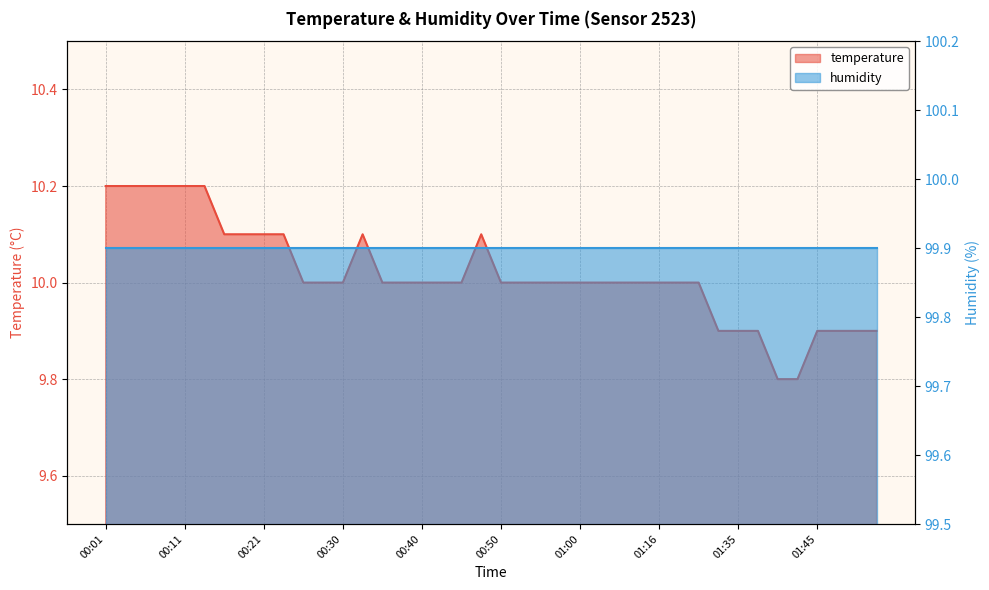

Reading right to left, extract all data points from this chart.

01:53=9.9	01:50=9.9	01:48=9.9	01:45=9.9	01:43=9.8	01:40=9.8	01:38=9.9	01:35=9.9	01:27=9.9	01:21=10.0	01:18=10.0	01:16=10.0	01:13=10.0	01:10=10.0	01:03=10.0	01:00=10.0	00:58=10.0	00:55=10.0	00:53=10.0	00:50=10.0	00:48=10.1	00:45=10.0	00:43=10.0	00:40=10.0	00:38=10.0	00:35=10.0	00:33=10.1	00:30=10.0	00:28=10.0	00:25=10.0	00:23=10.1	00:21=10.1	00:18=10.1	00:16=10.1	00:13=10.2	00:11=10.2	00:08=10.2	00:06=10.2	00:03=10.2	00:01=10.2